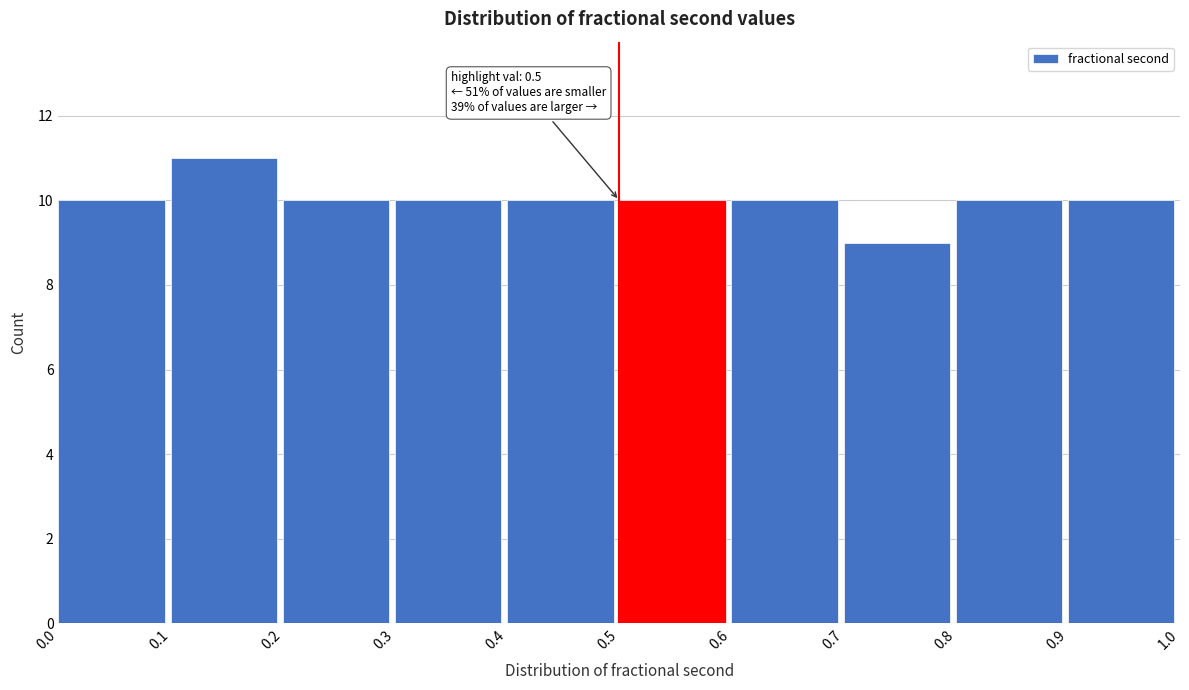

Over which range of the x-axis is the bar tallest?

0.1 to 0.2